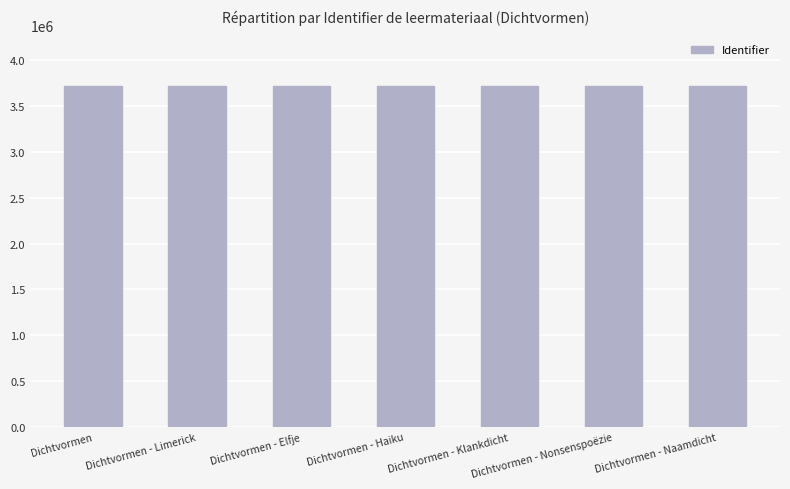

What is the approximate value at Dichtvormen - Haiku?

3715295